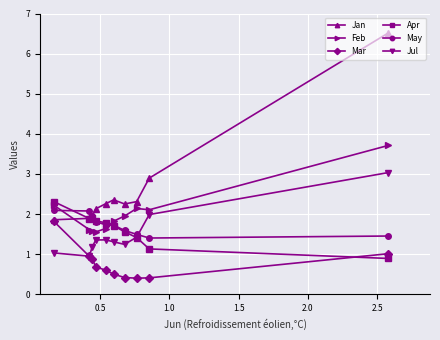

How many distinct data groups are displayed?

6